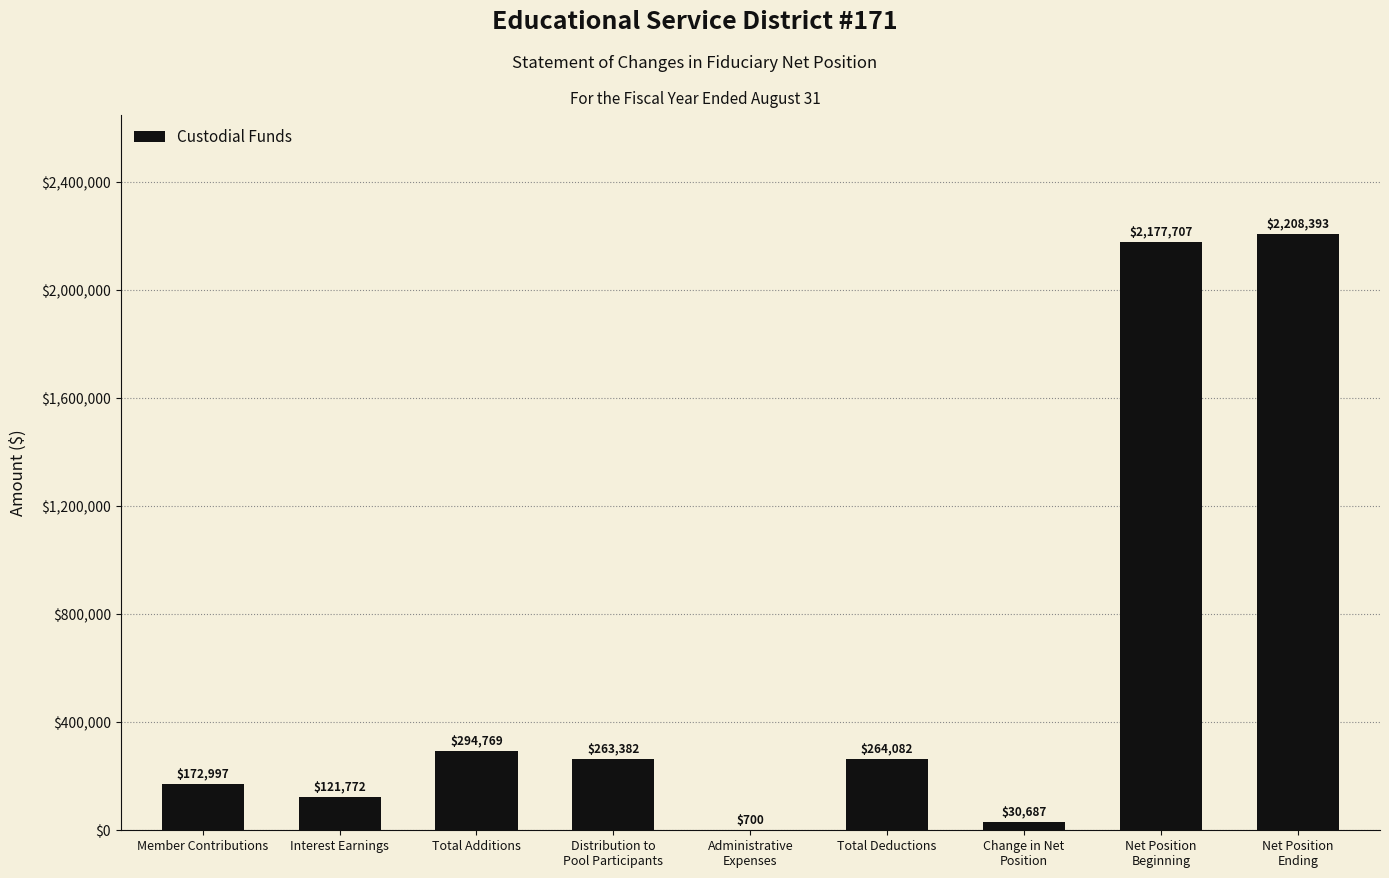

Which has a higher value, Change in Net
Position or Member Contributions?

Member Contributions